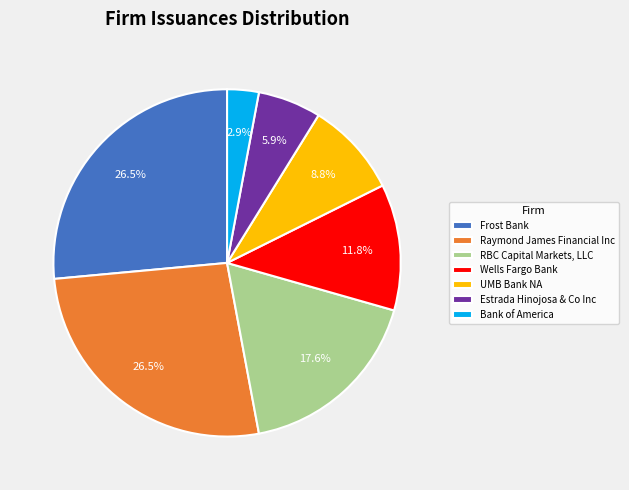

What is the smallest slice in the pie chart?

Bank of America